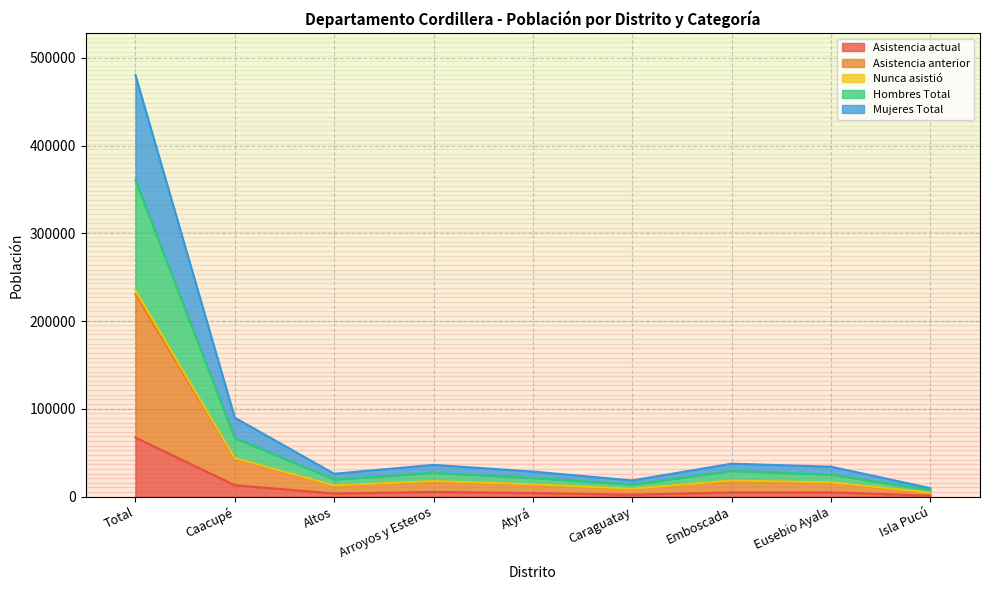

How many lines are shown in the chart?

5